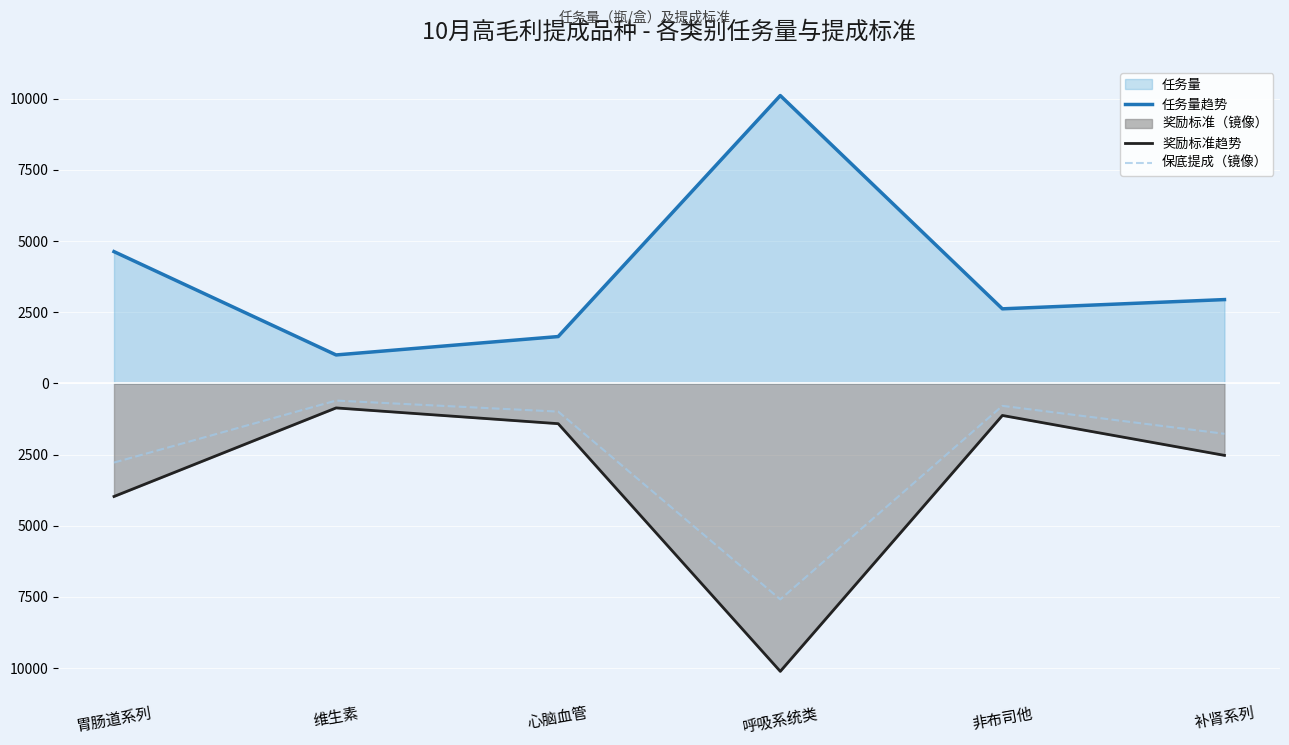

Reading left to right, transcribe all the data shown in this chart.

任务量趋势: 胃肠道系列=4632.0	维生素=1002.0	心脑血管=1648.0	呼吸系统类=10114.0	非布司他=2622.0	补肾系列=2947.0
奖励标准趋势: 胃肠道系列=-3970.3	维生素=-858.9	心脑血管=-1412.6	呼吸系统类=-10114.0	非布司他=-1123.7	补肾系列=-2526.0
保底提成（镜像）: 胃肠道系列=-2779.2	维生素=-601.2	心脑血管=-988.8	呼吸系统类=-7585.5	非布司他=-786.6	补肾系列=-1768.2